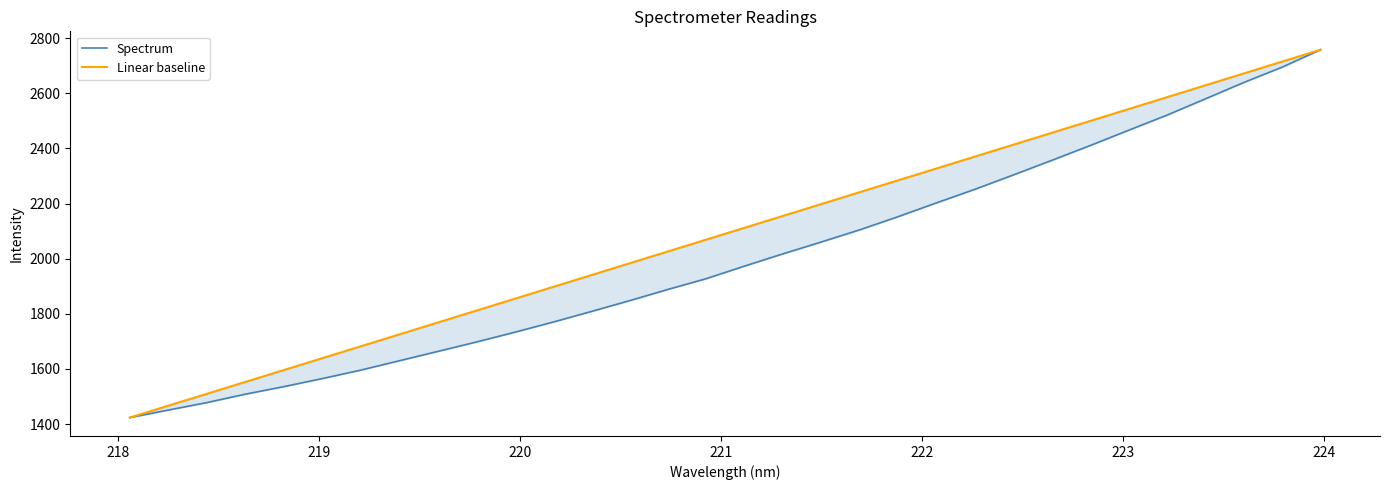

The Linear baseline series shows 1441.6 at 19. True or false?

False